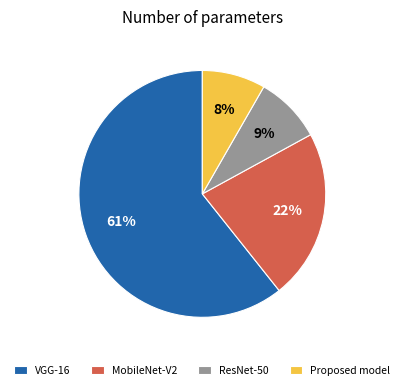

Which slice represents more than half of the pie?

VGG-16